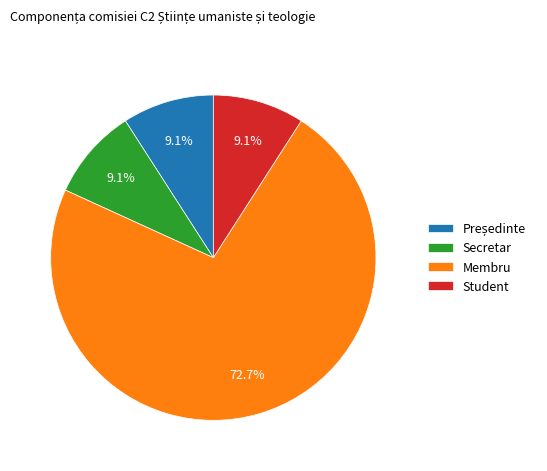

Which category has the biggest portion of the pie?

Membru